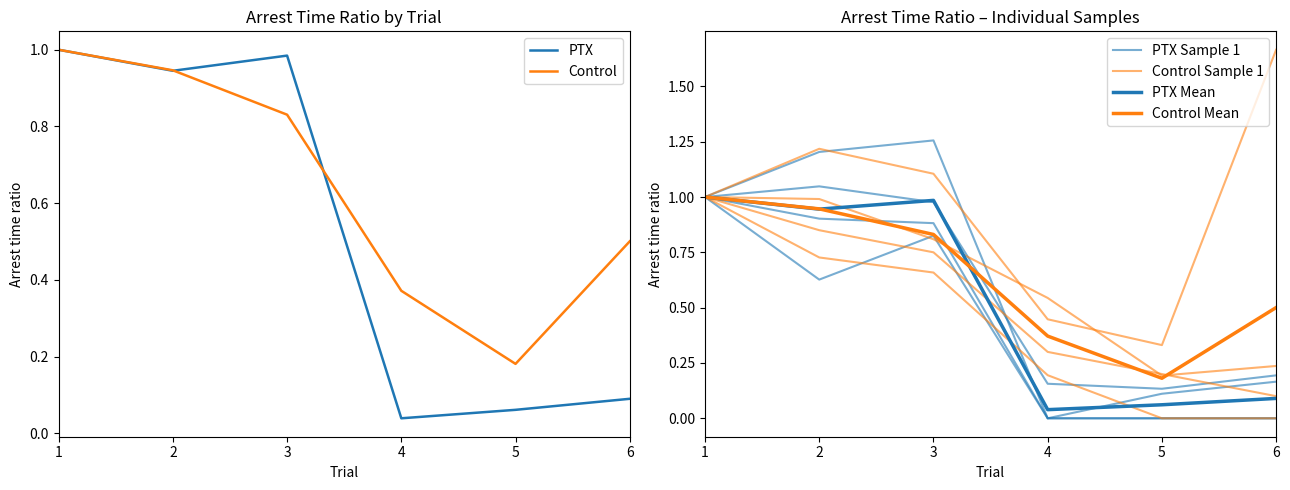

What is the difference between the maximum and minimum values in the Control Sample 1 series?

0.8